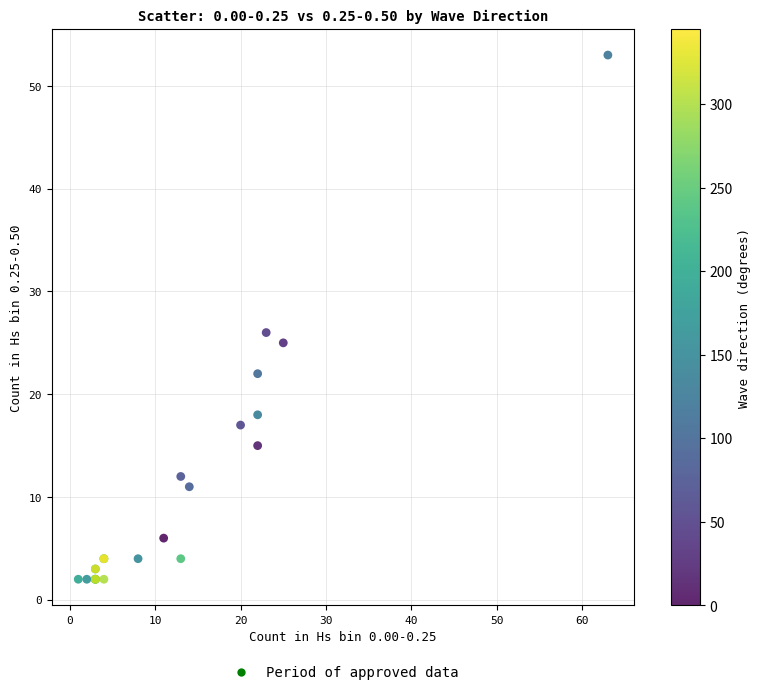

What Y value in the scatter plot is closest to 27?

26